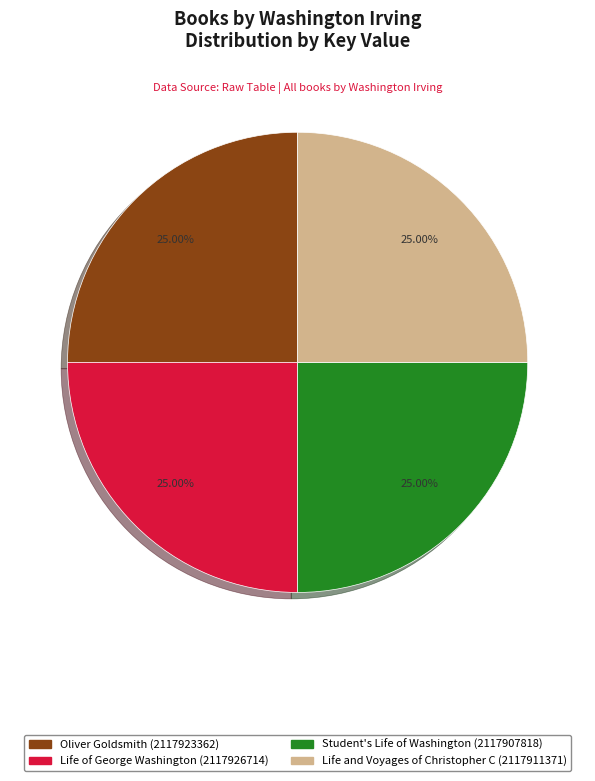

Does any single category account for the majority?

No